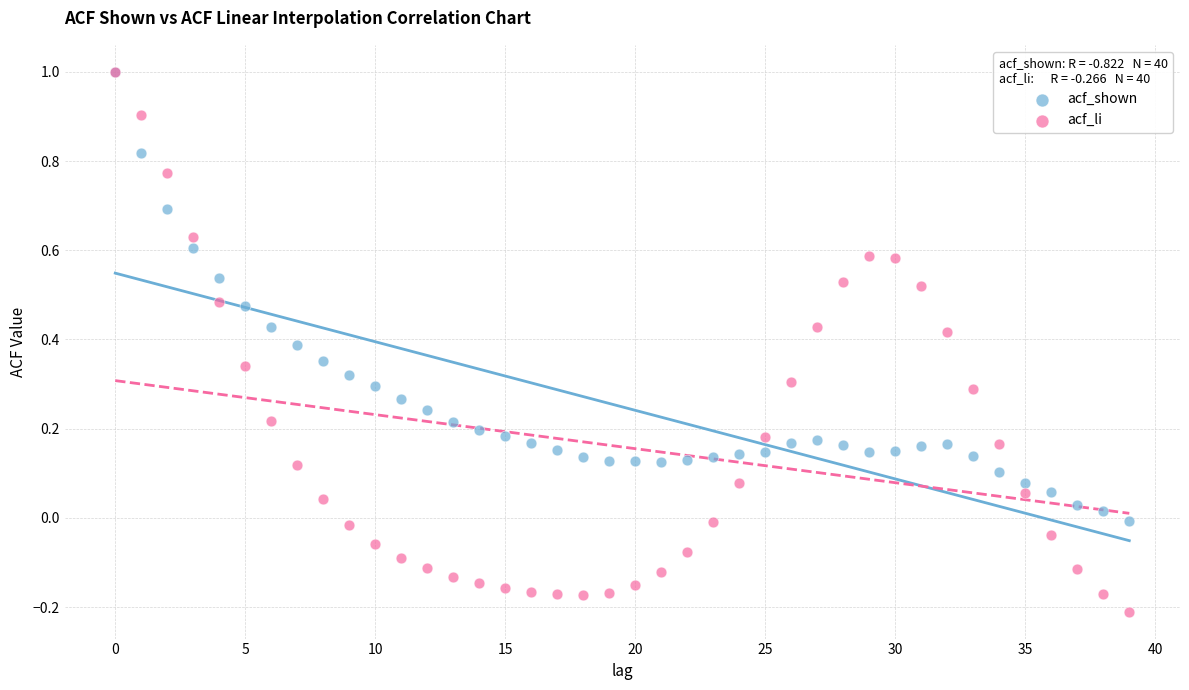

What are all the series names shown in the legend?

acf_shown, acf_li